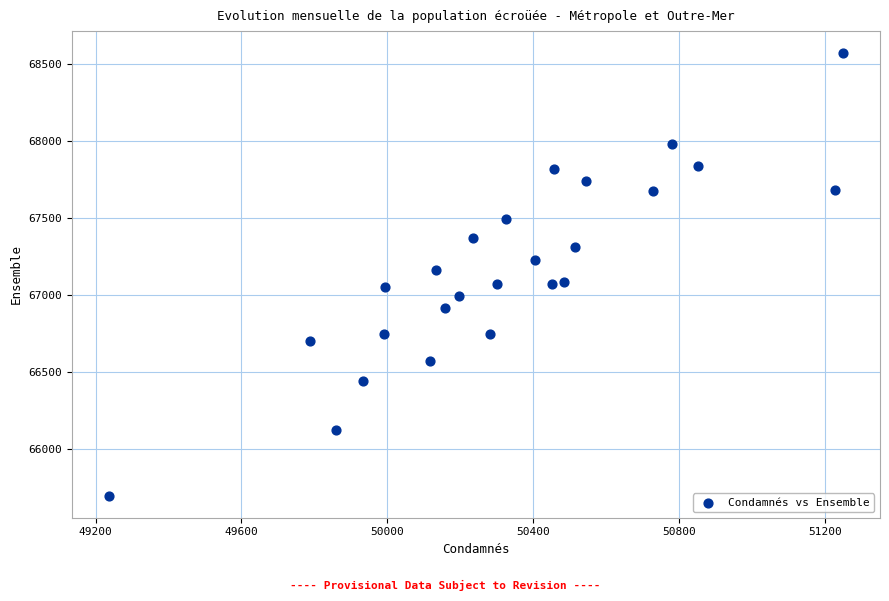

What is the range of X values (max minus min)?

2015